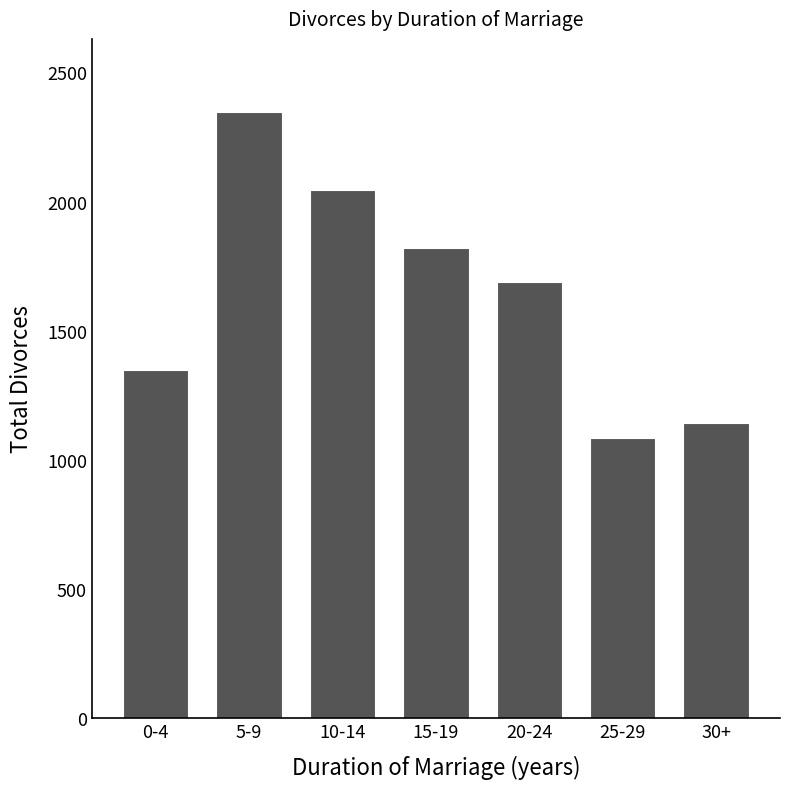

What position from the left is 25-29?

6